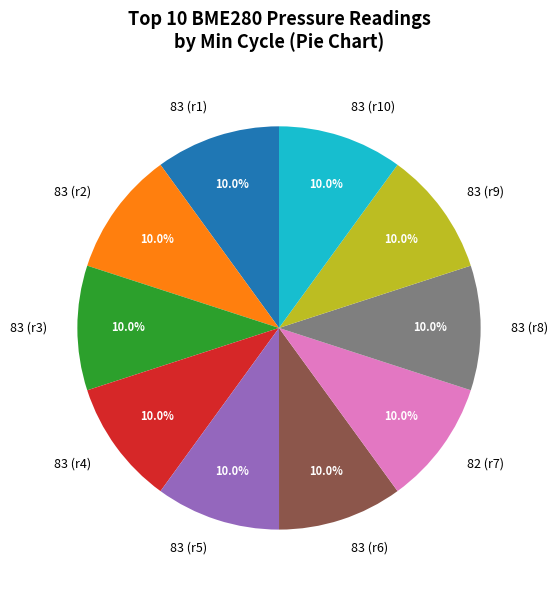

What is the total percentage of 83 (r3) and 83 (r1)?

20.0%